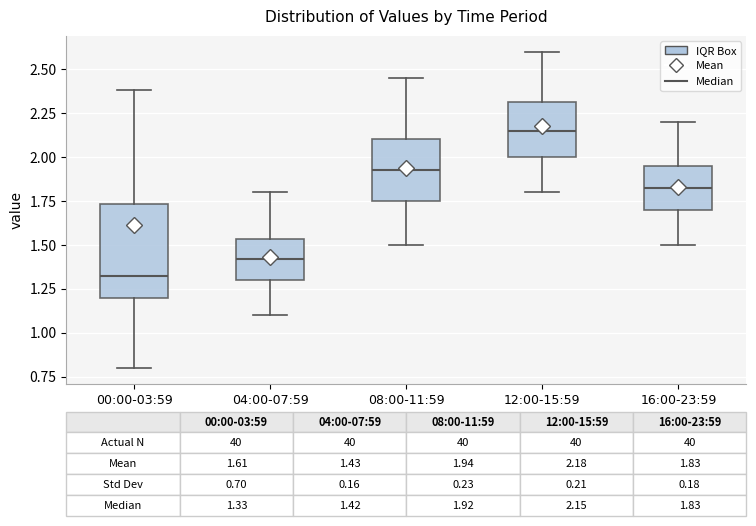

Which box's median line is the lowest?

00:00-03:59